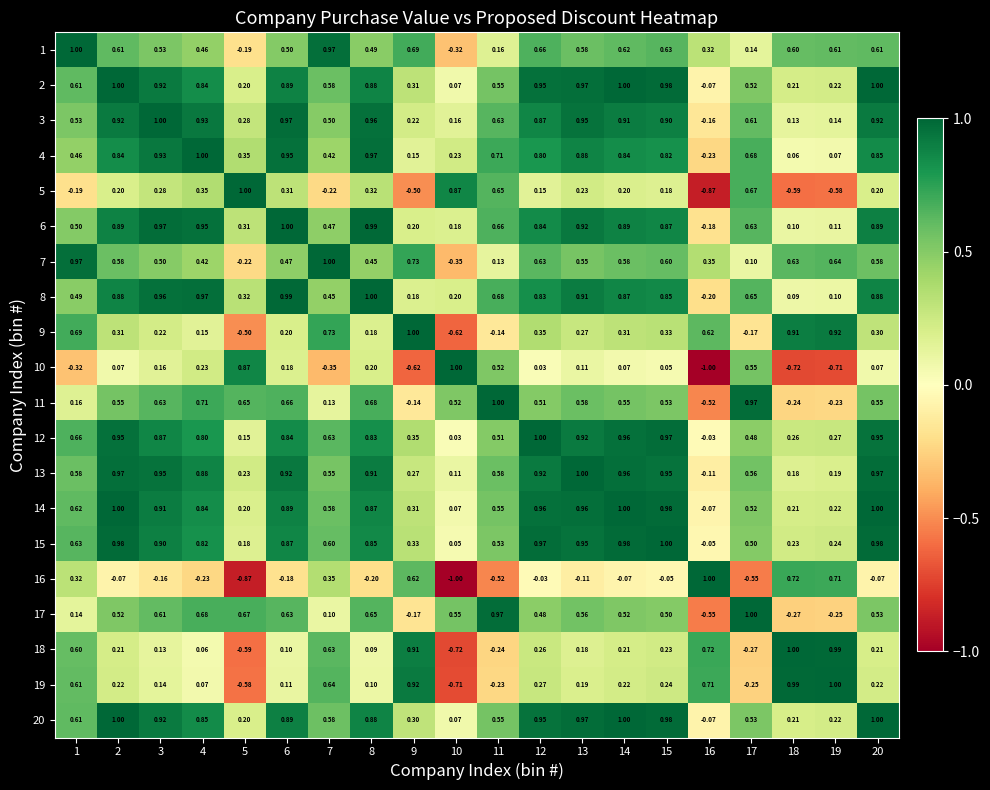

Between 18 and 6, which is larger?

18